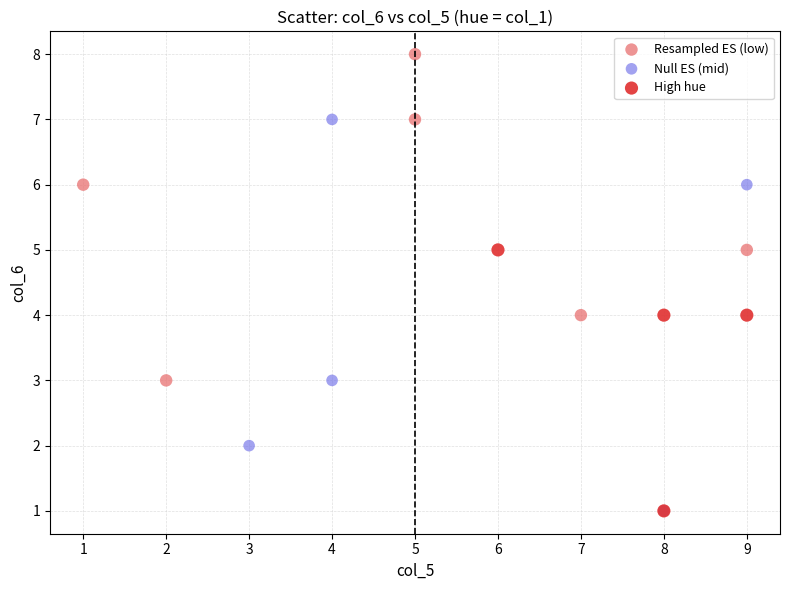

Which series reaches the maximum Y coordinate?

Resampled ES (low)